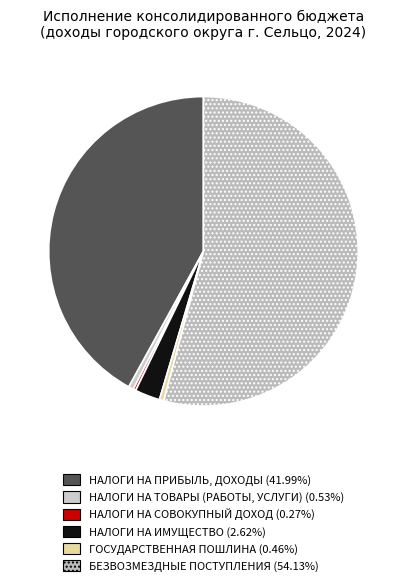

Does БЕЗВОЗМЕЗДНЫЕ ПОСТУПЛЕНИЯ represent more than half of the total?

Yes